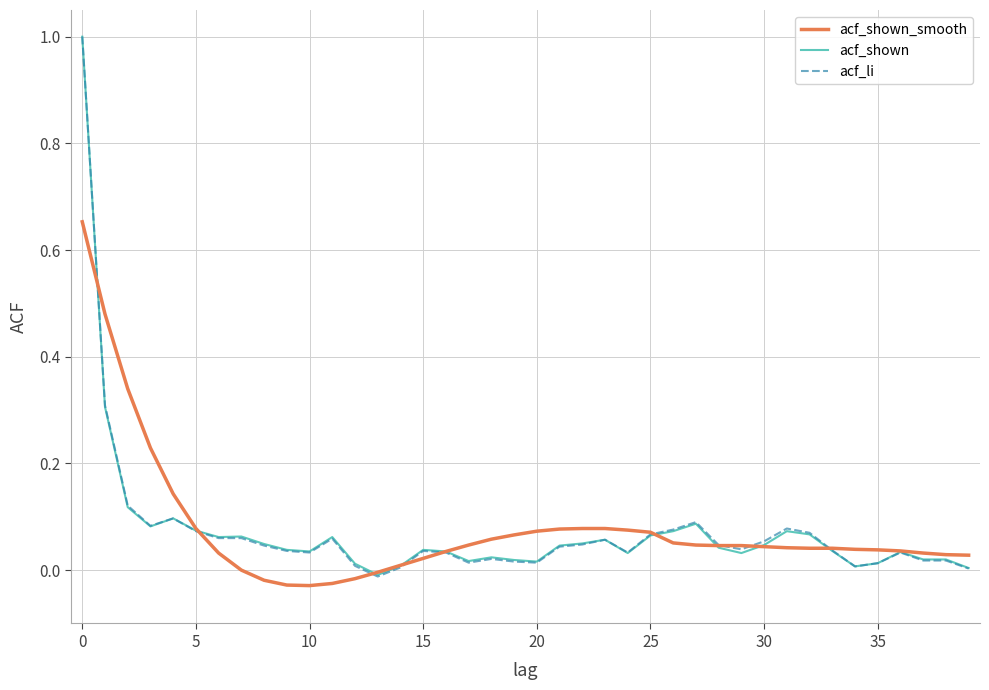

What is the highest value of the acf_shown series?

1.0